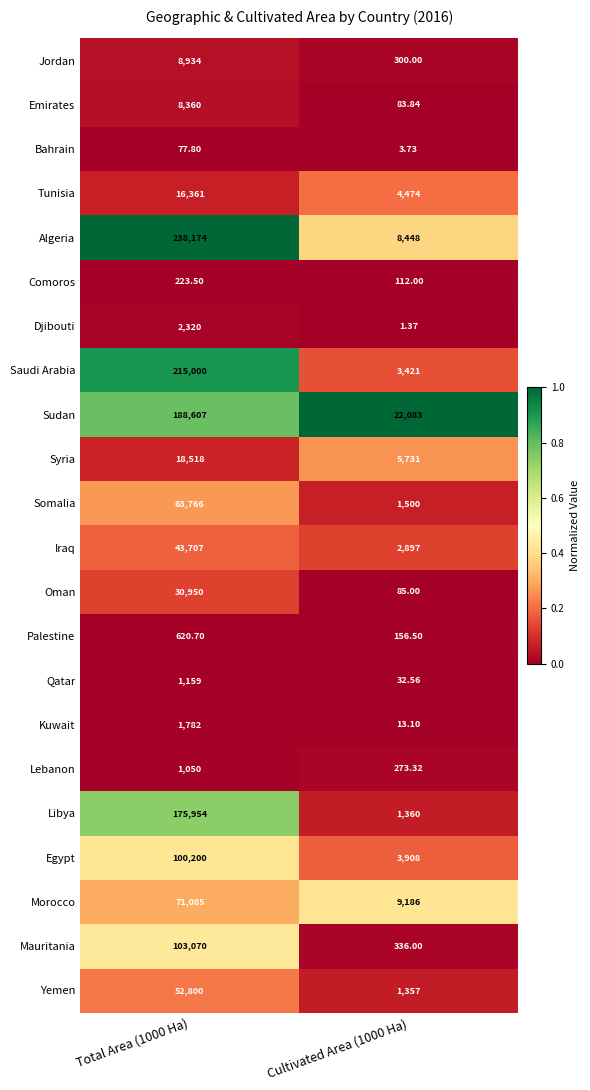

At Cultivated Area (1000 Ha), list the series in order from smallest to largest.

Djibouti, Bahrain, Kuwait, Qatar, Emirates, Oman, Comoros, Palestine, Lebanon, Jordan, Mauritania, Yemen, Libya, Somalia, Iraq, Saudi Arabia, Egypt, Tunisia, Syria, Algeria, Morocco, Sudan